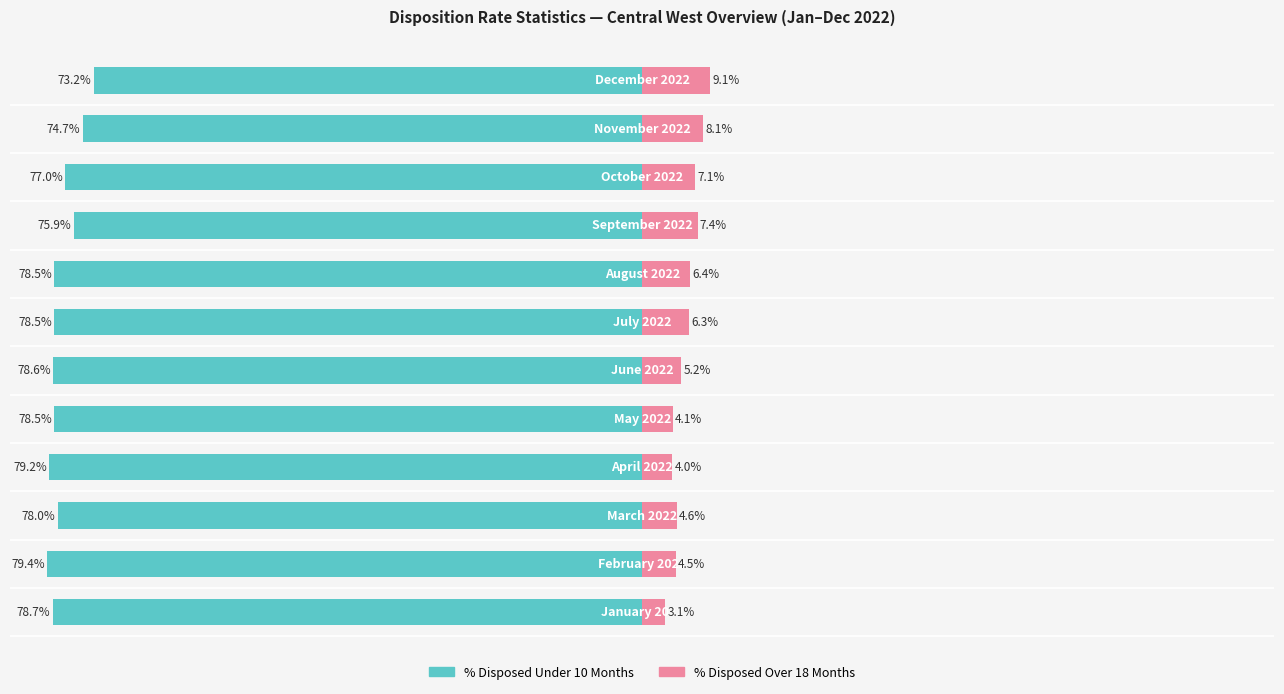

What is the value of the % Disposed Under 10 Months bar at the 1st from the left?

-78.7